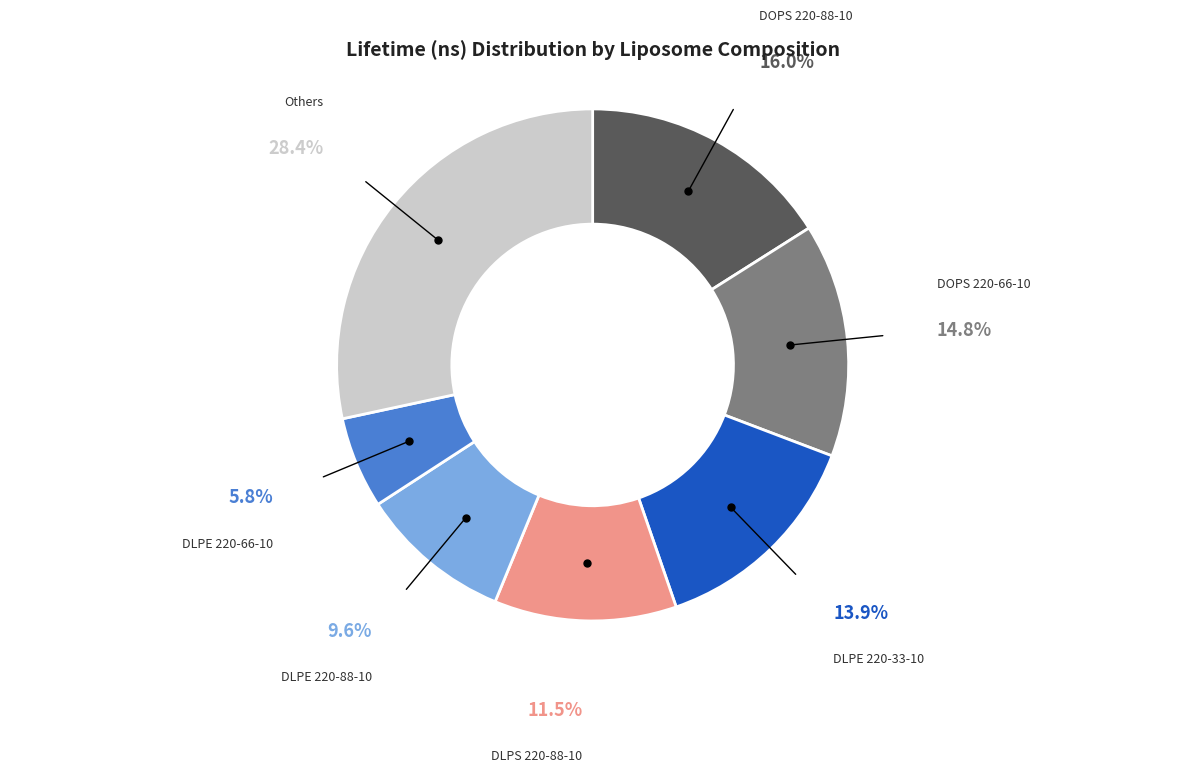

Does any single category account for the majority?

No